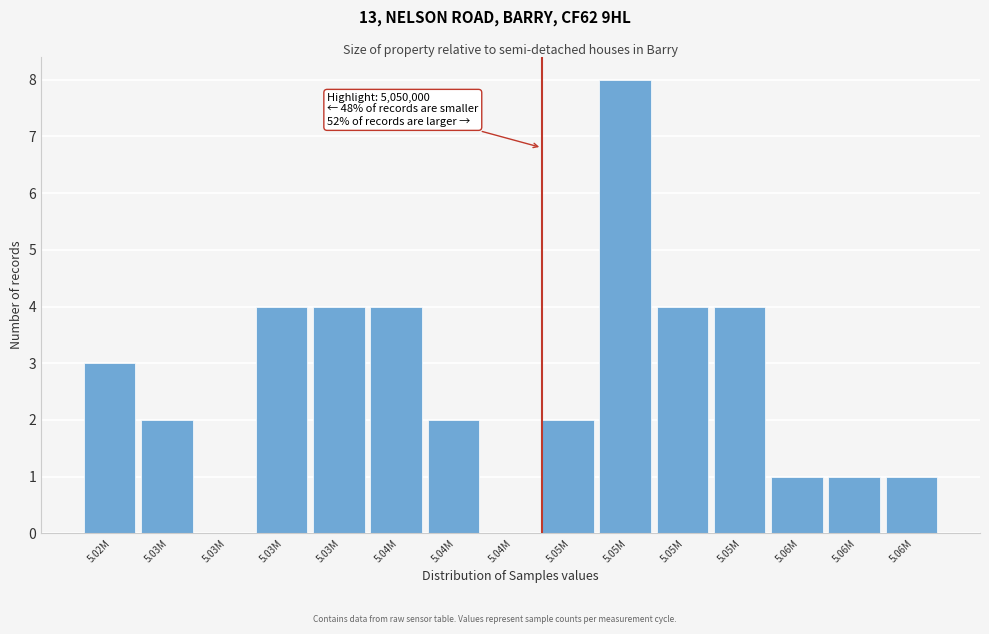

How many data points does each series have?

15